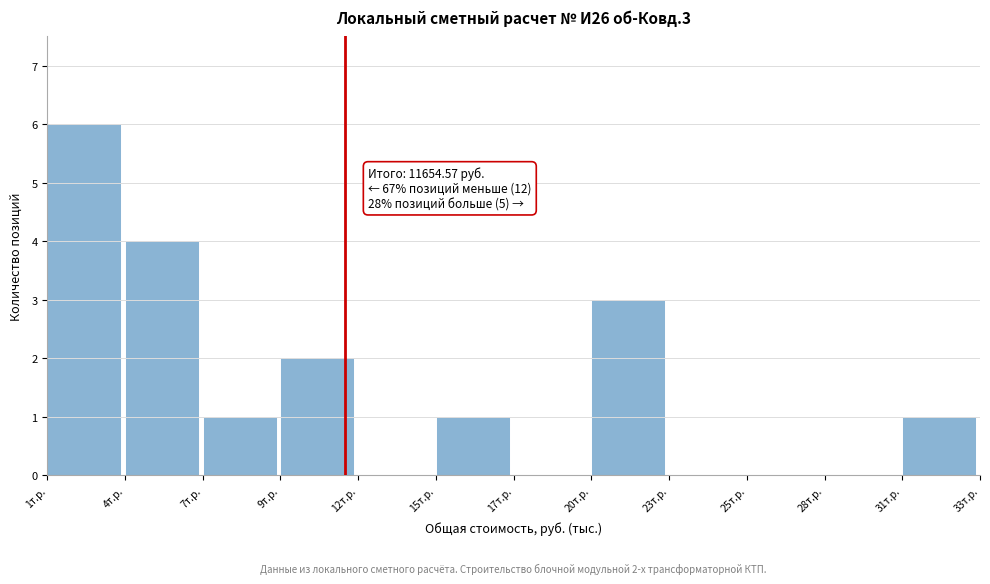

Reading right to left, what are all the values shown in this chart?

31т.р.=1	28т.р.=0	25т.р.=0	23т.р.=0	20т.р.=3	17т.р.=0	15т.р.=1	12т.р.=0	9т.р.=2	7т.р.=1	4т.р.=4	1т.р.=6